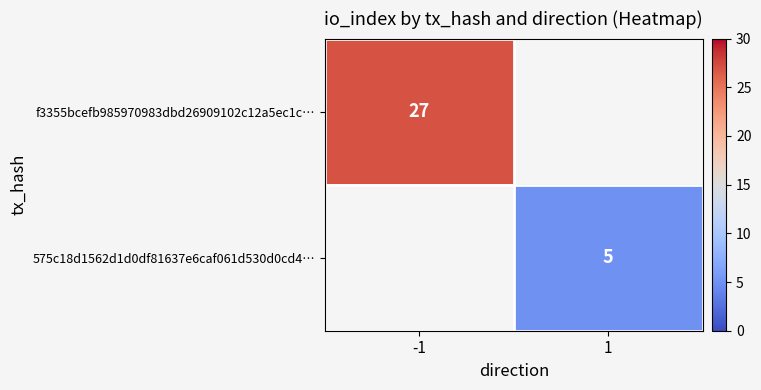

What is the maximum value shown in the chart?

27.0